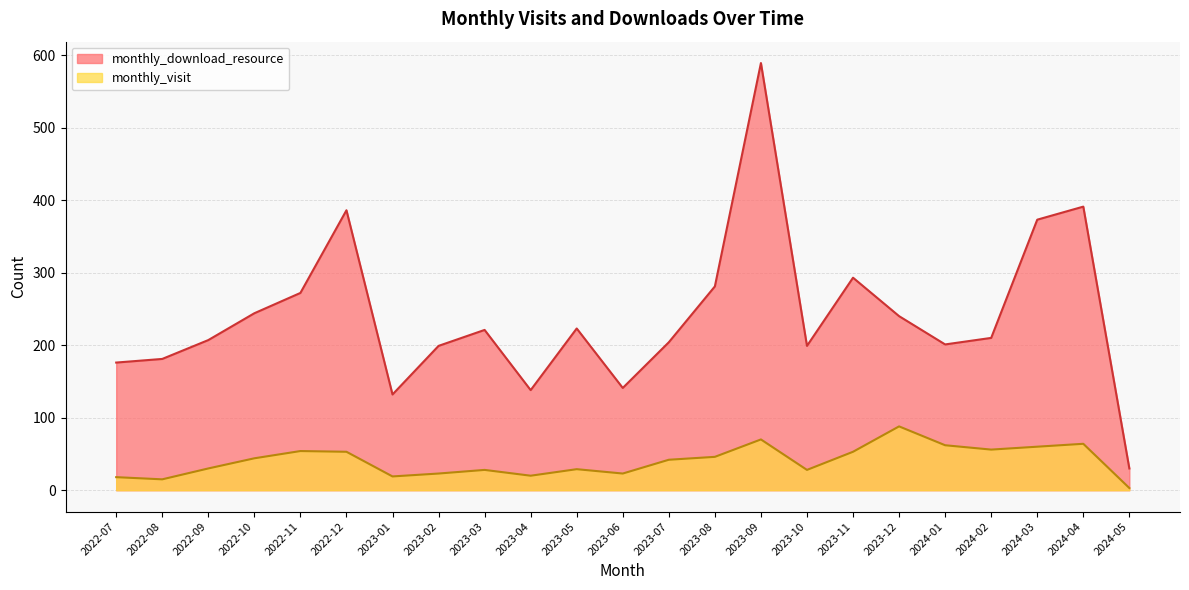

In monthly_download_resource, how many points are higher than both neighbors (excluding endpoints)?

6